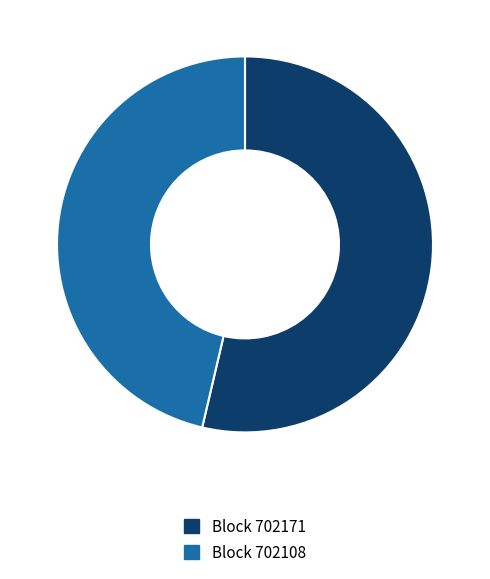

Is there a majority slice in this chart?

Yes